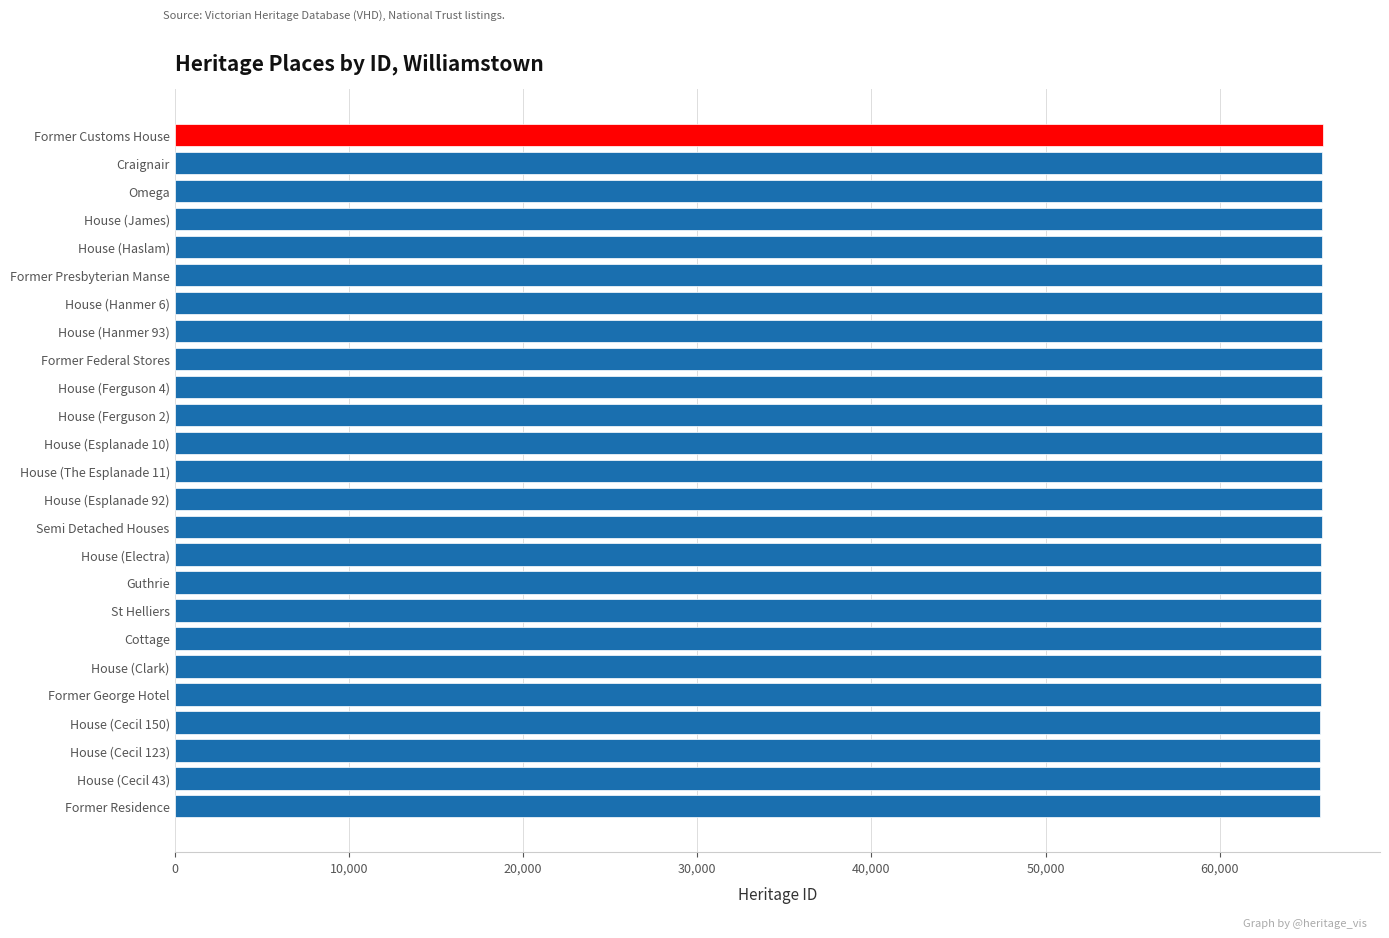

What is the sum of the values at Omega and House (Cecil 150)?

131674